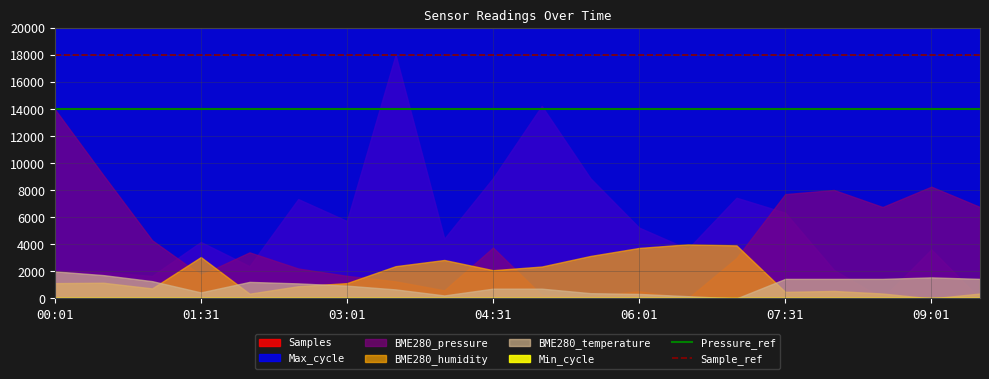

At which label is Pressure_ref closest to 14000?

00:01